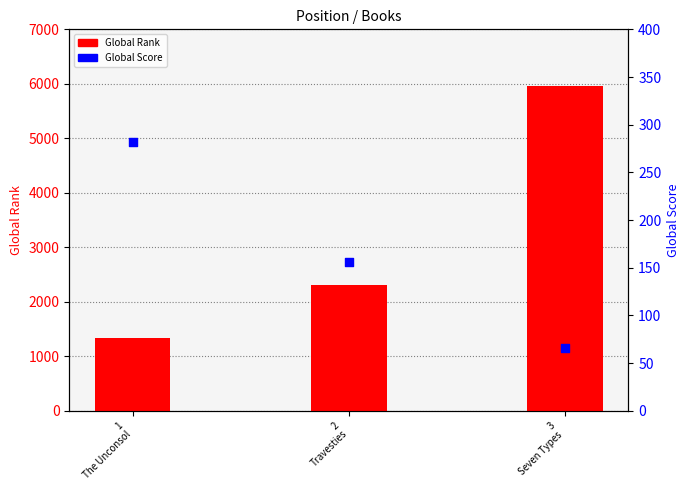

Which series reaches the minimum Y coordinate?

Global Score